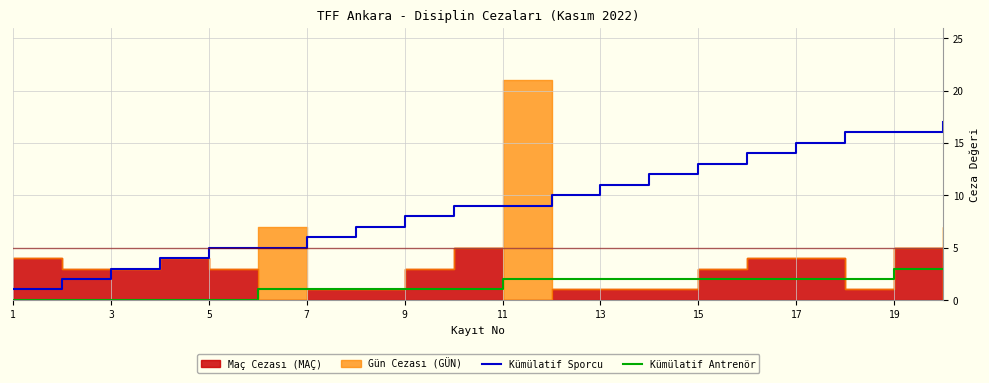

Is it true that Kümülatif Sporcu equals 11 at 13?

True